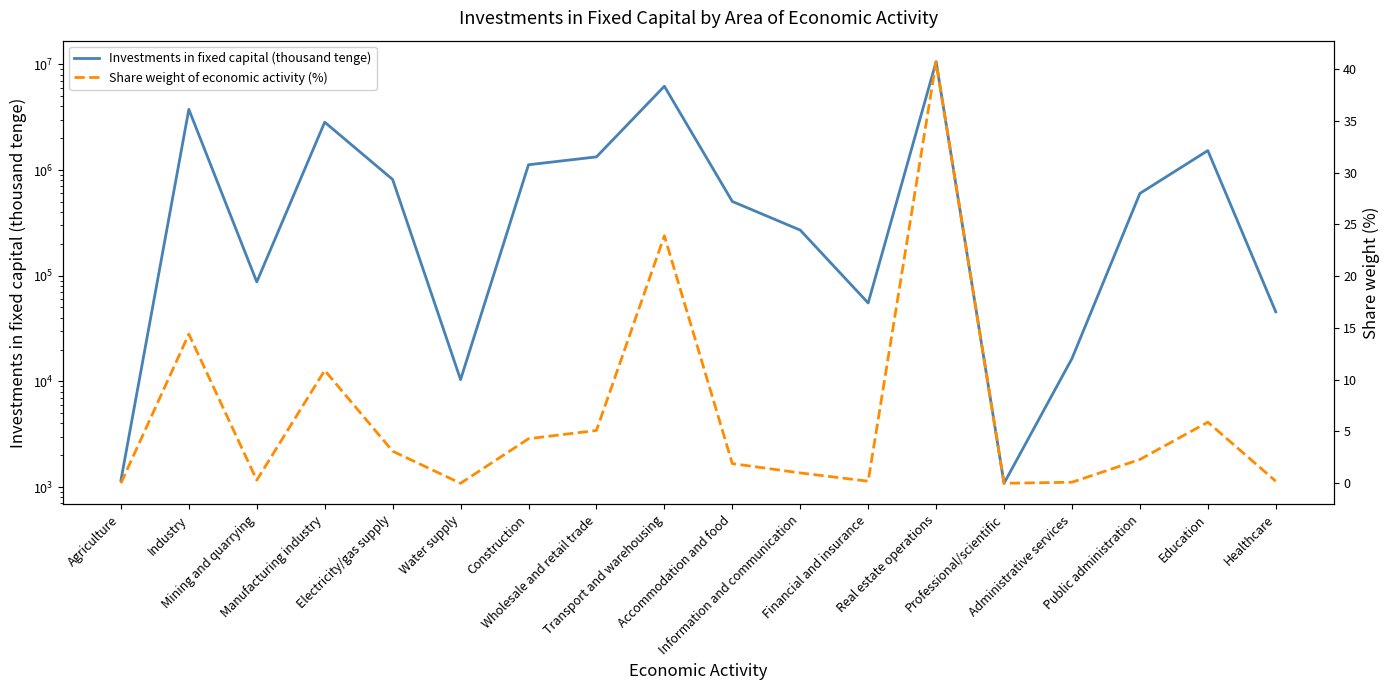

At which category does Share weight of economic activity (%) reach its first local valley?

Mining and quarrying